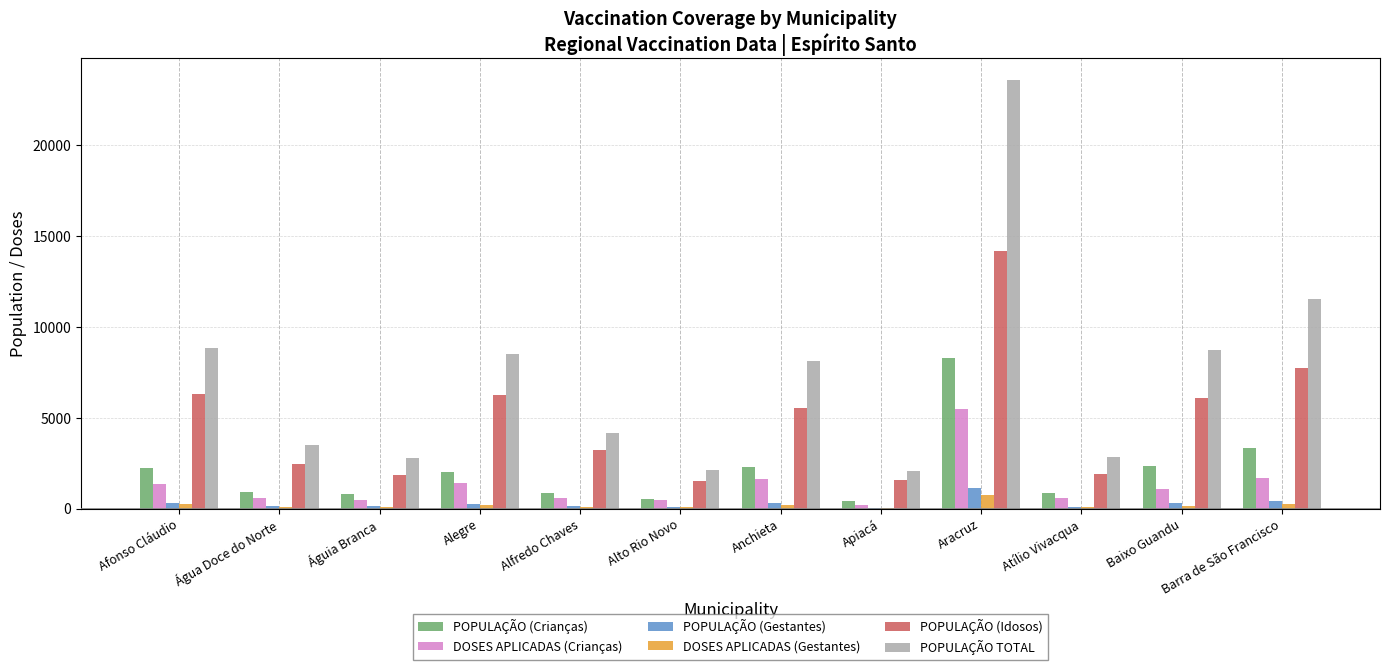

The value of DOSES APLICADAS (Crianças) at Atílio Vivacqua is 584. True or false?

True